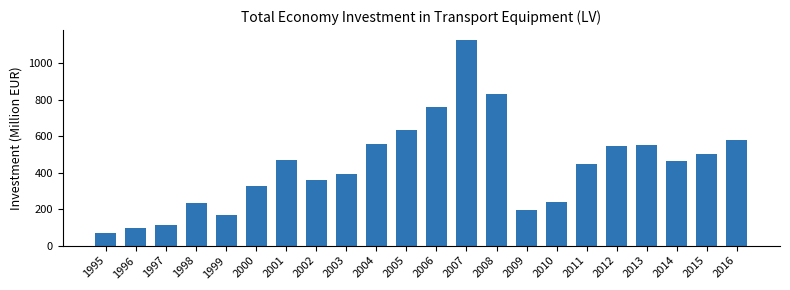

The value at 2004 is 861.5. True or false?

False